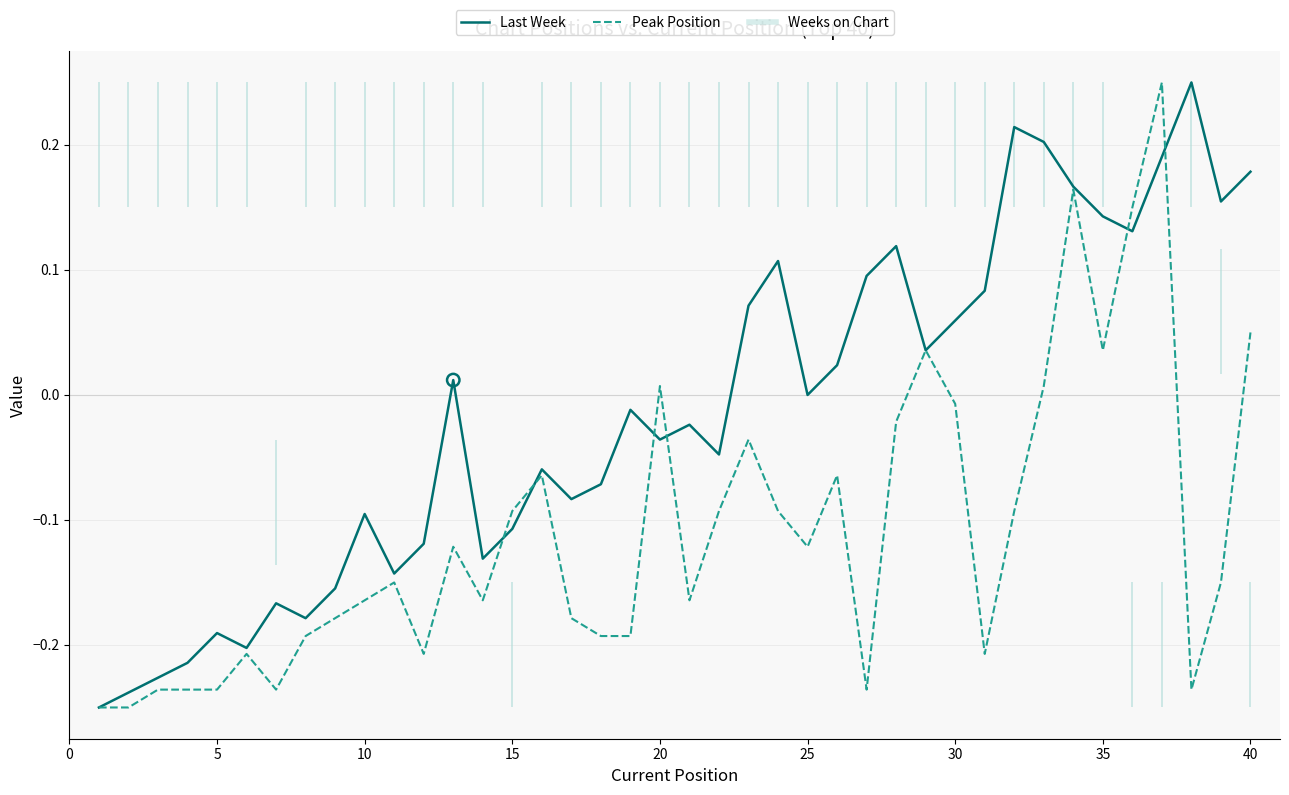

Which series reaches the minimum Y coordinate?

Last Week